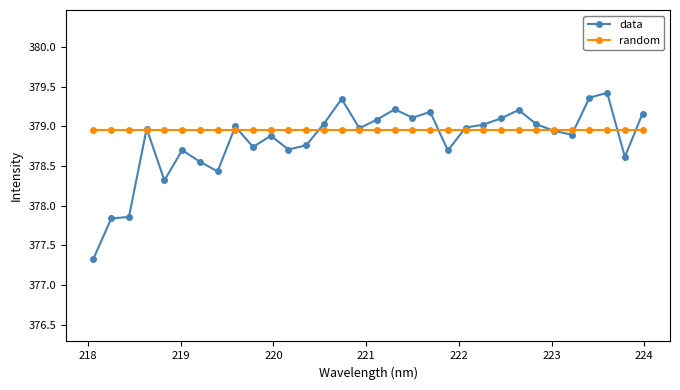

What is the value of the data point at the 16th from the left?

379.0